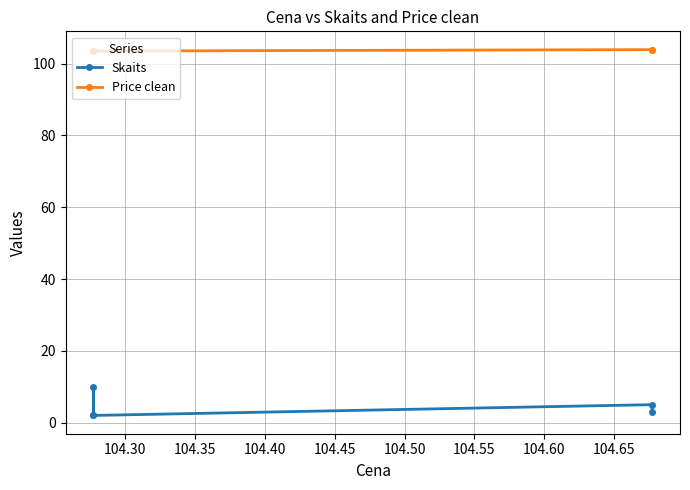

At which label does Skaits first exceed 3?

104.30